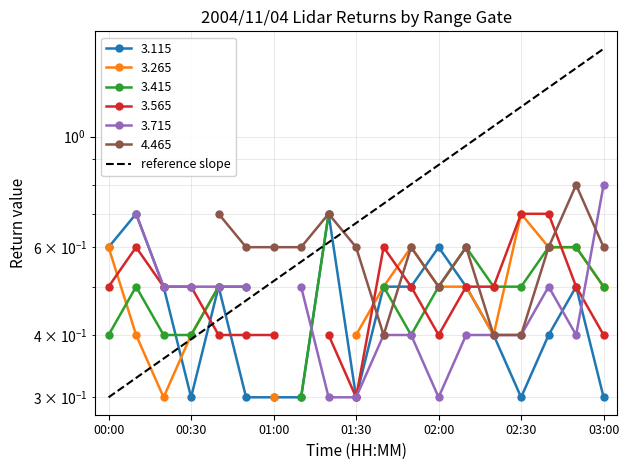

What is the greatest value displayed?

1.5